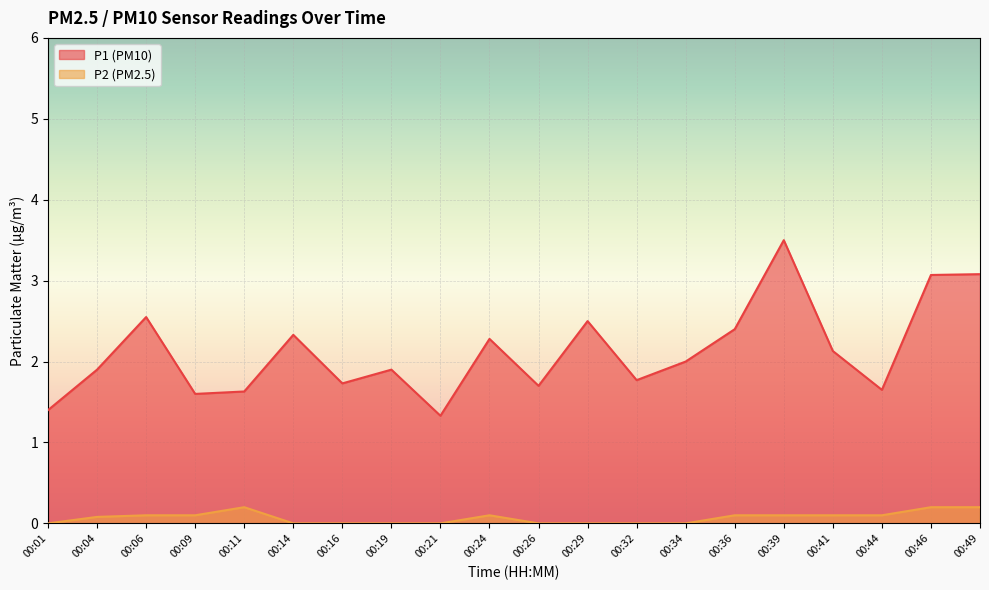

At which label does P1 reach its peak?

00:39